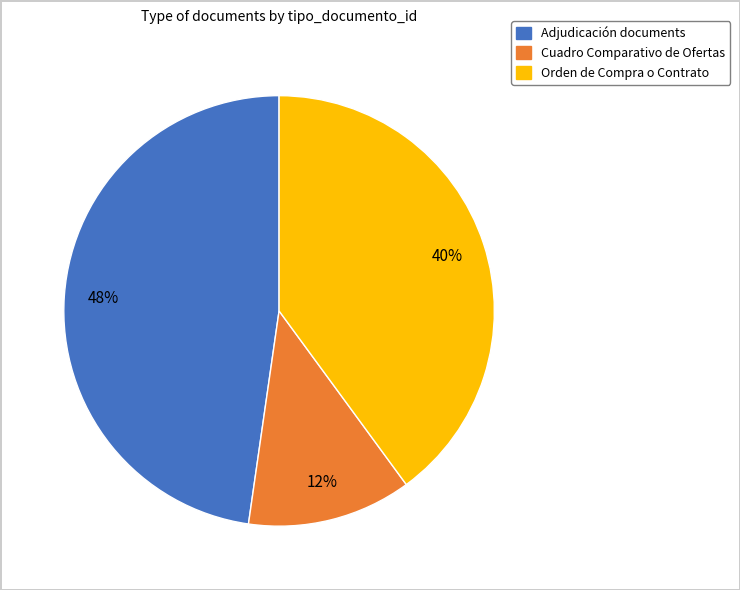

Is there a majority slice in this chart?

No